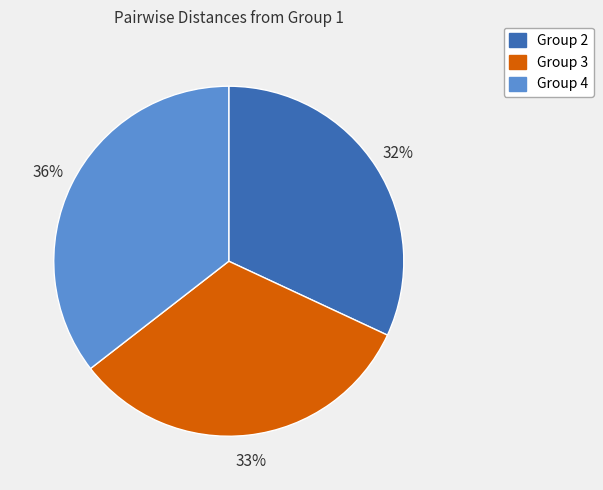

What percentage is the Group 4 slice, to the nearest percent?

36%